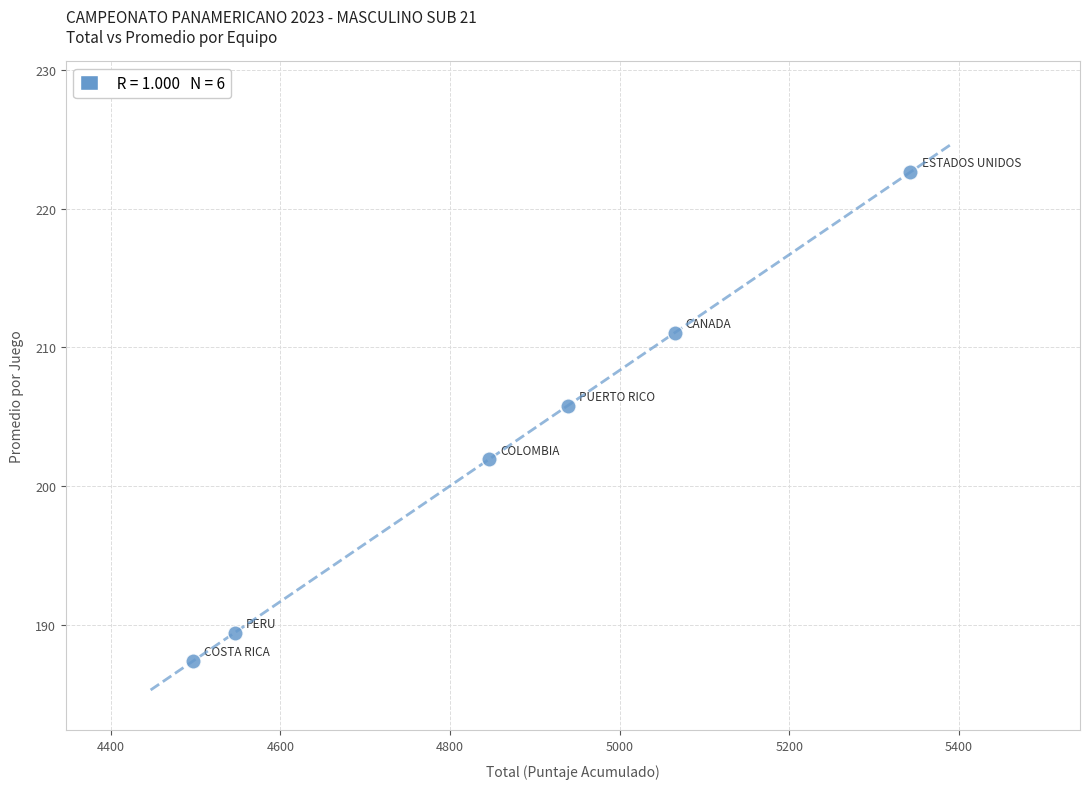

What Y value in the scatter plot is closest to 205?

205.8